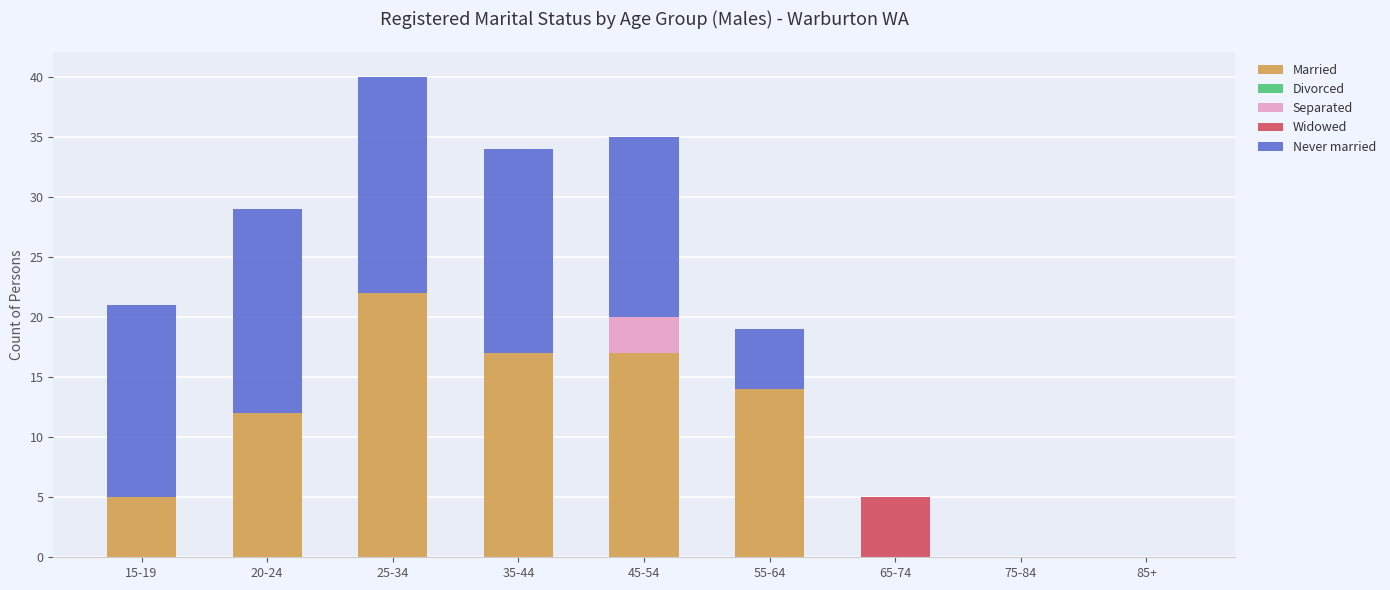

How many series are shown in this chart?

4